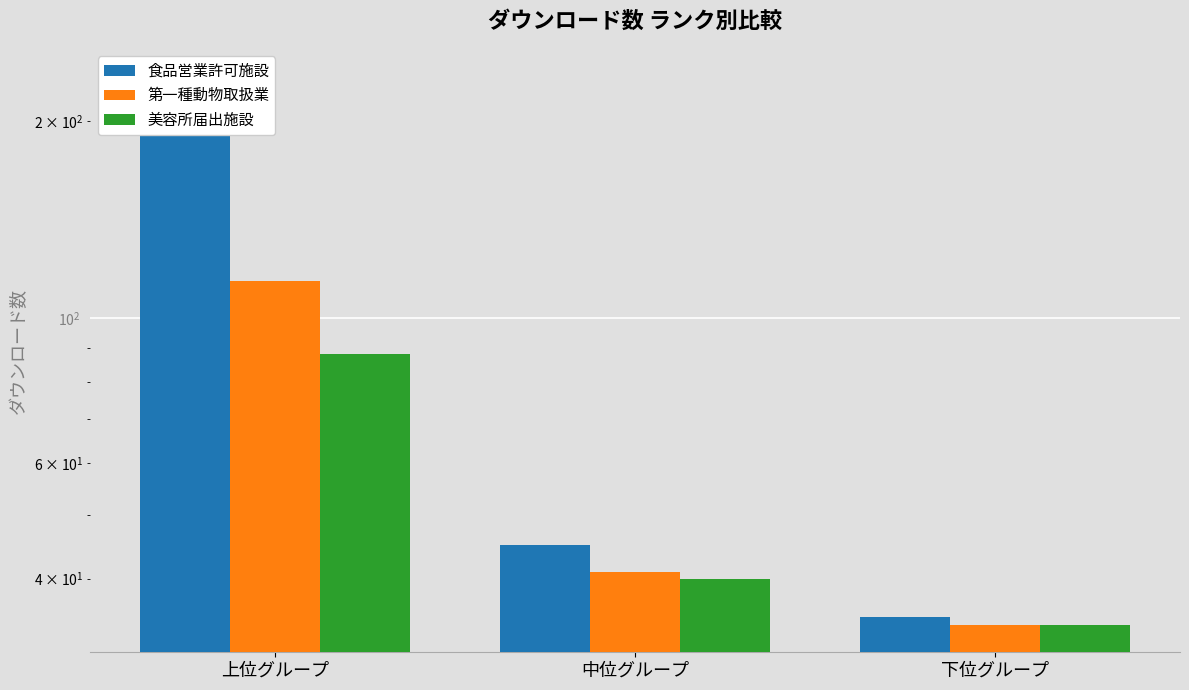

What is the minimum value shown in the chart?

34